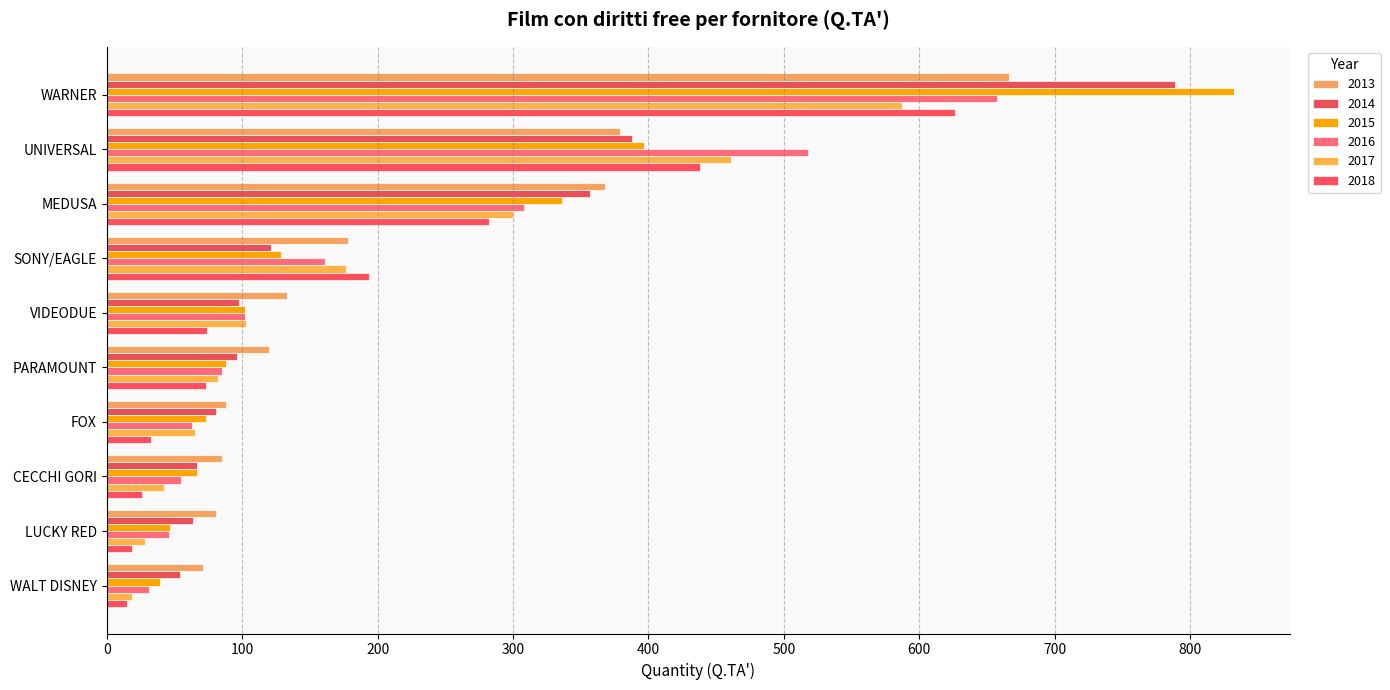

How many series are shown in this chart?

6